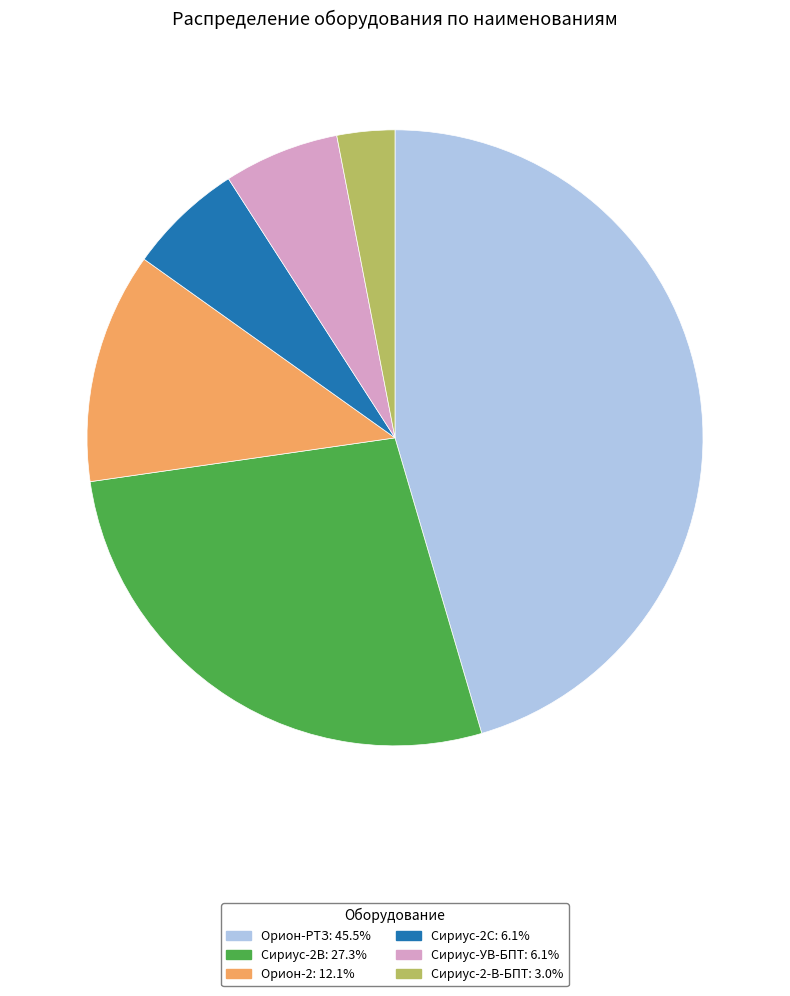

Does Орион-РТЗ: 45.5% represent more than half of the total?

No